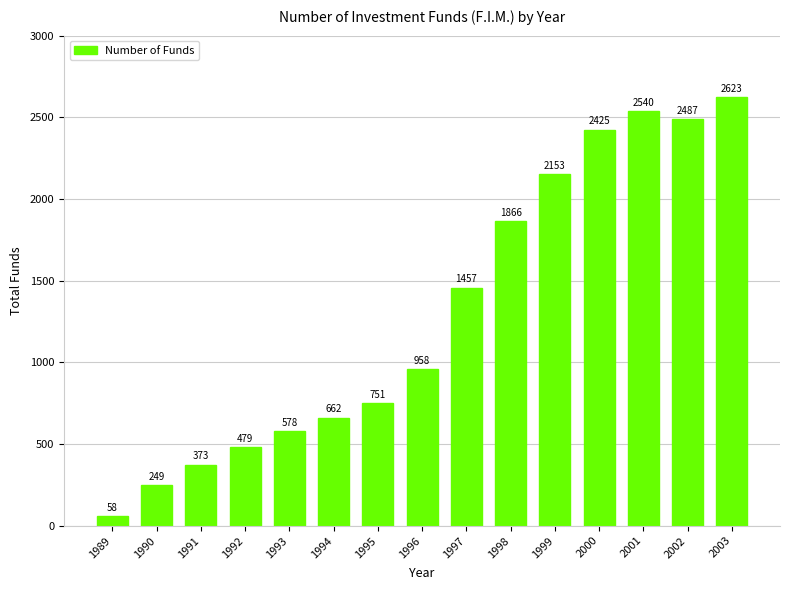

Reading left to right, extract all data points from this chart.

1989=58	1990=249	1991=373	1992=479	1993=578	1994=662	1995=751	1996=958	1997=1457	1998=1866	1999=2153	2000=2425	2001=2540	2002=2487	2003=2623